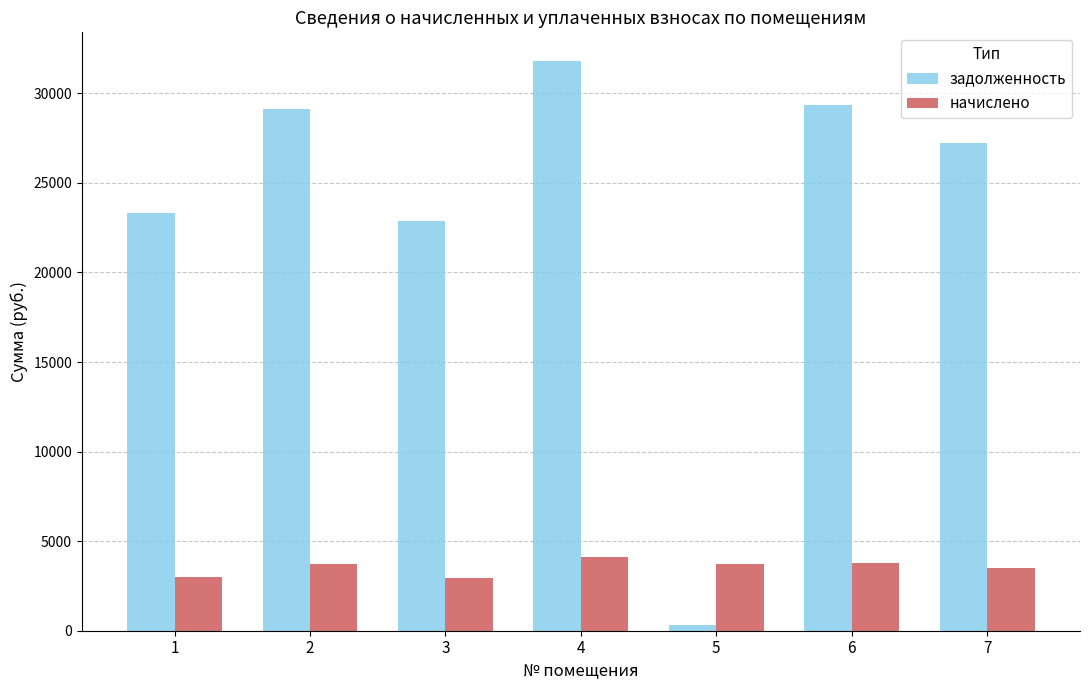

At 6, list the series in order from largest to smallest.

задолженность, начислено